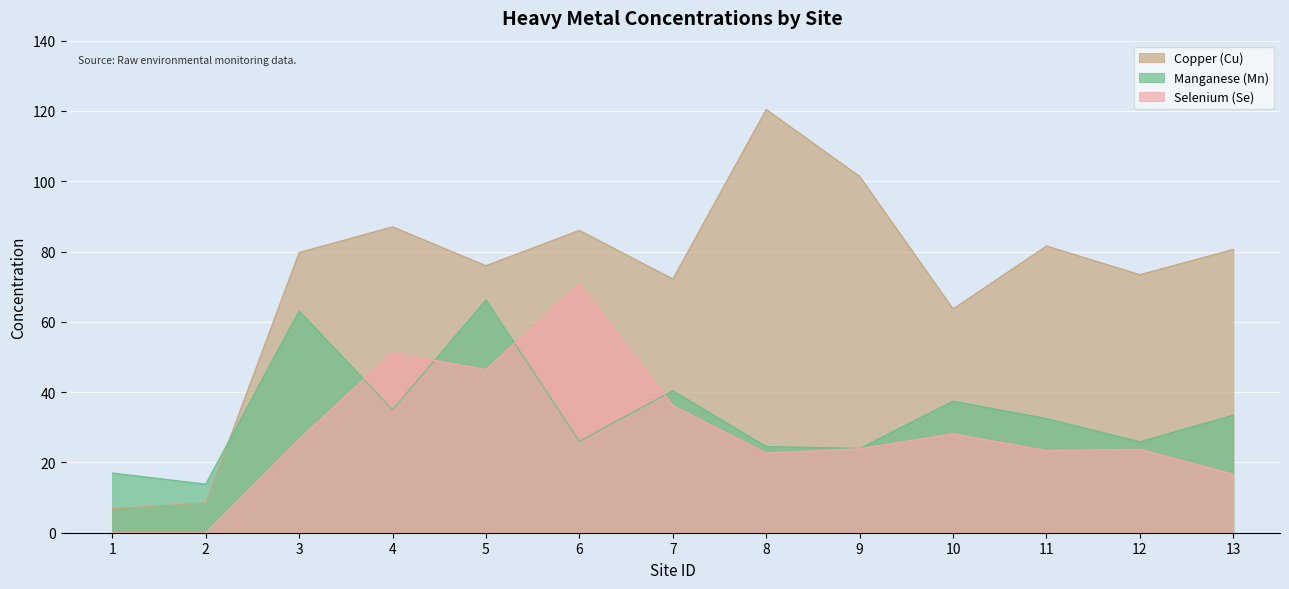

Which category has the highest value in the Copper (Cu) series?

8